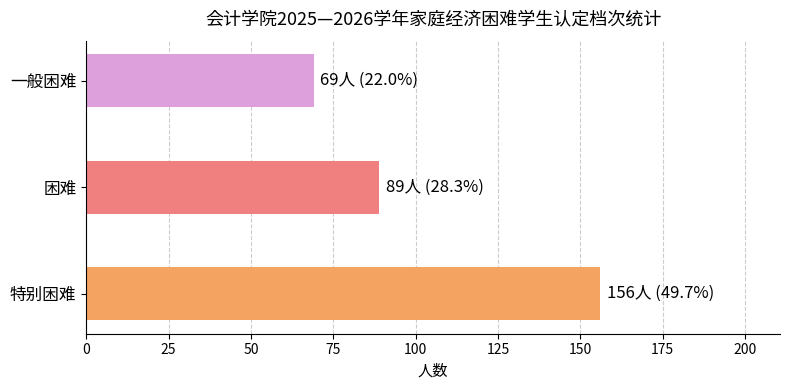

What is the change in value from 困难 to 一般困难?

-20